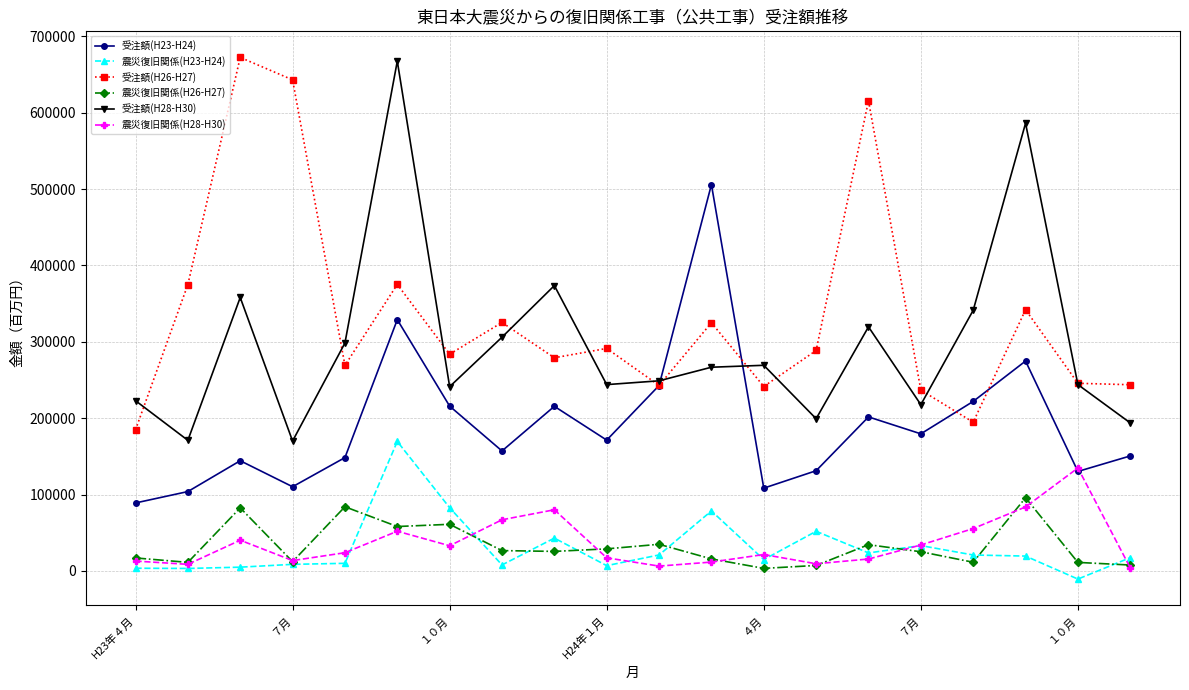

True or false: 受注額(H26-H27) and 震災復旧関係(H28-H30) cross at least once.

False